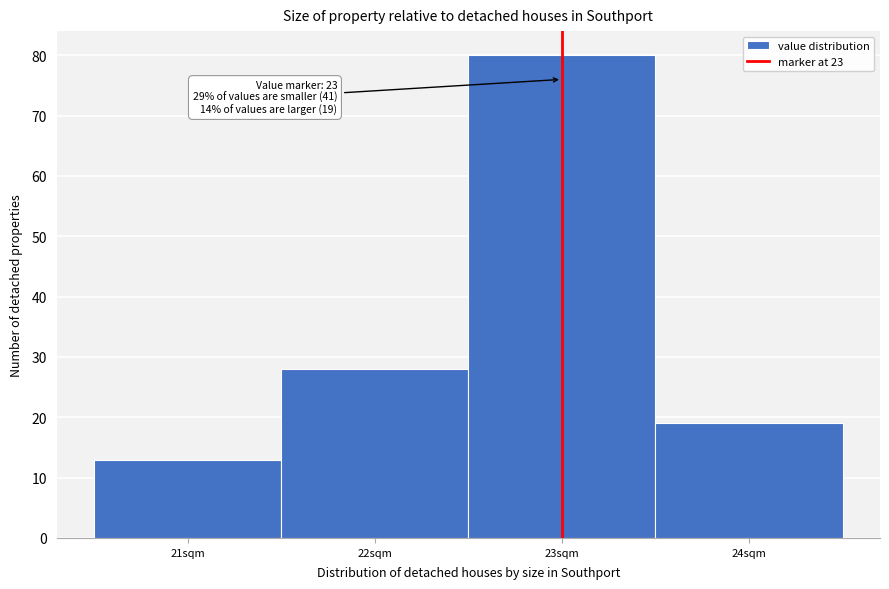

Which range on the x-axis has the tallest bar?

22.5 to 23.5